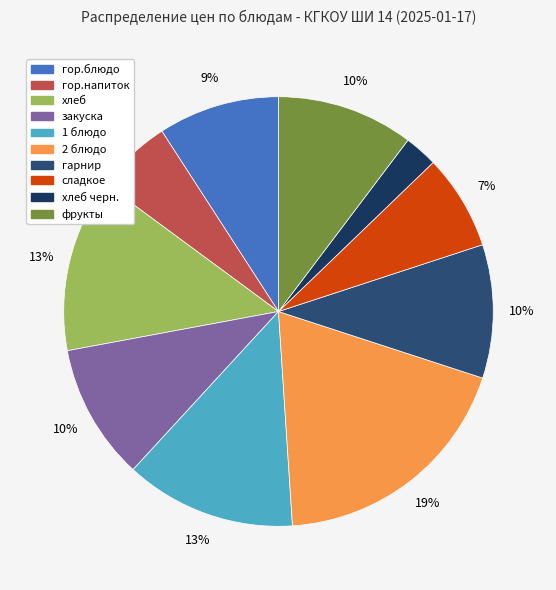

How many segments does this pie chart have?

10